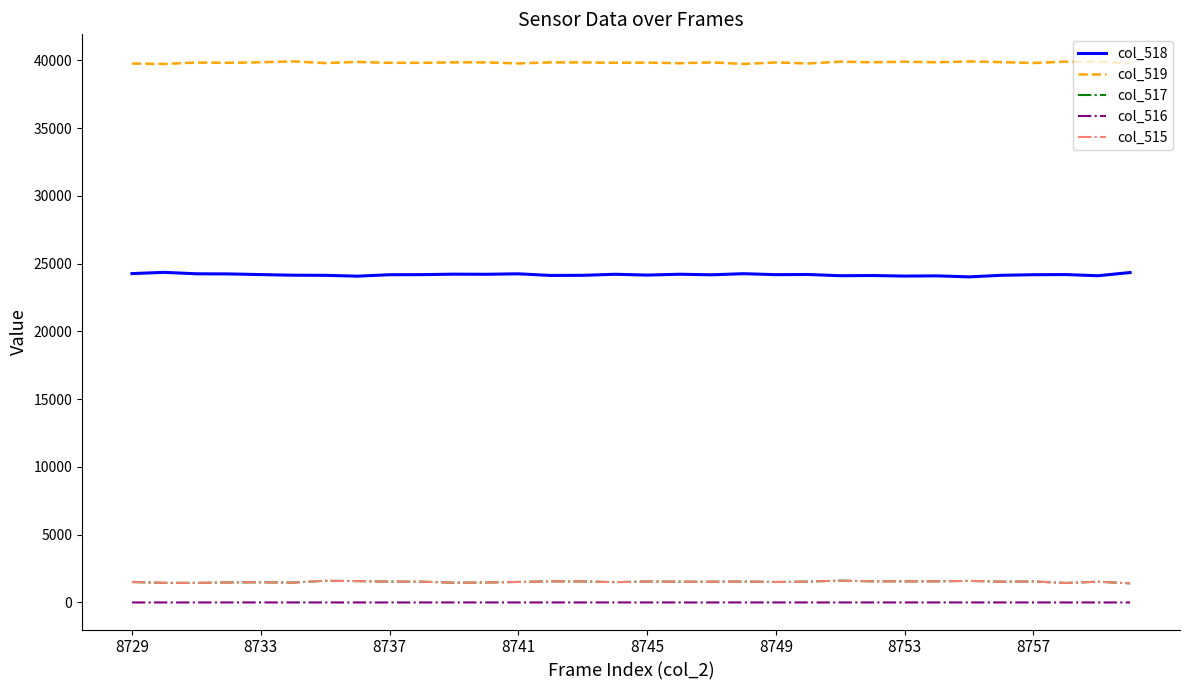

What is the maximum value shown in the chart?

39922